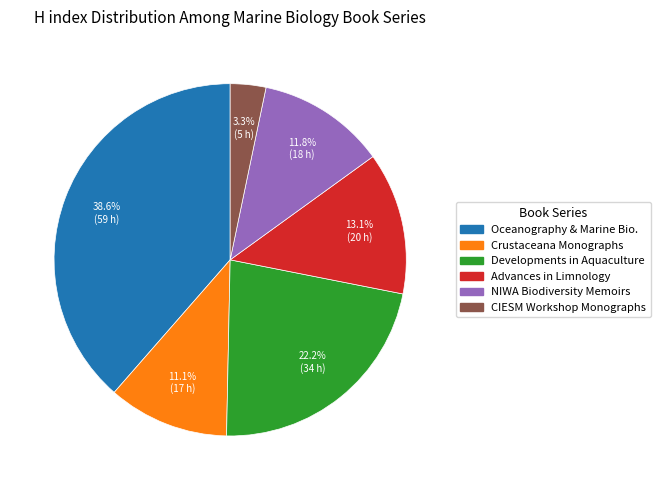

Is it true that Crustaceana Monographs is 18% of the pie?

False